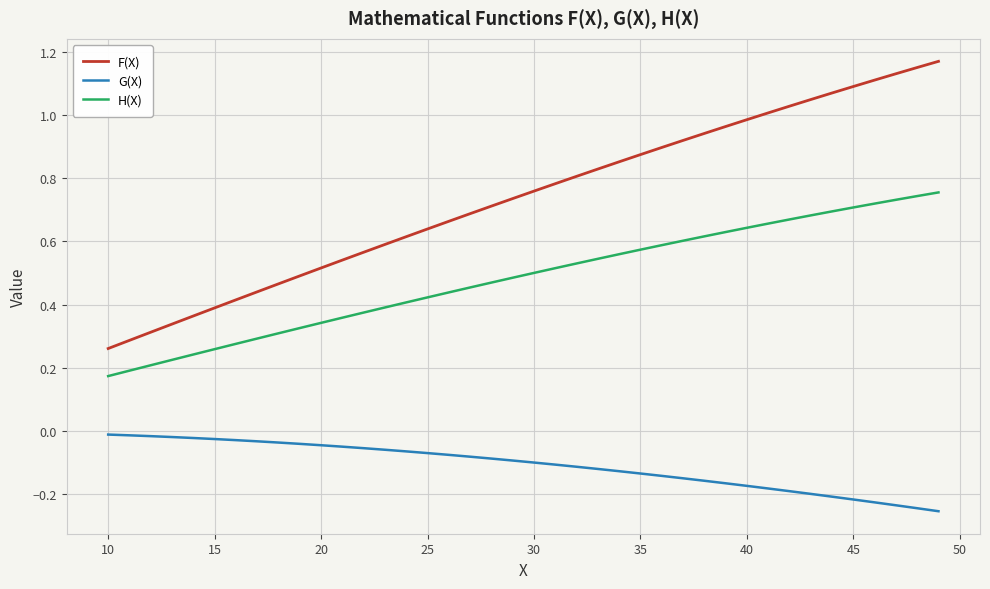

Rank the series by their average value, from highest to lowest.

F(X), H(X), G(X)